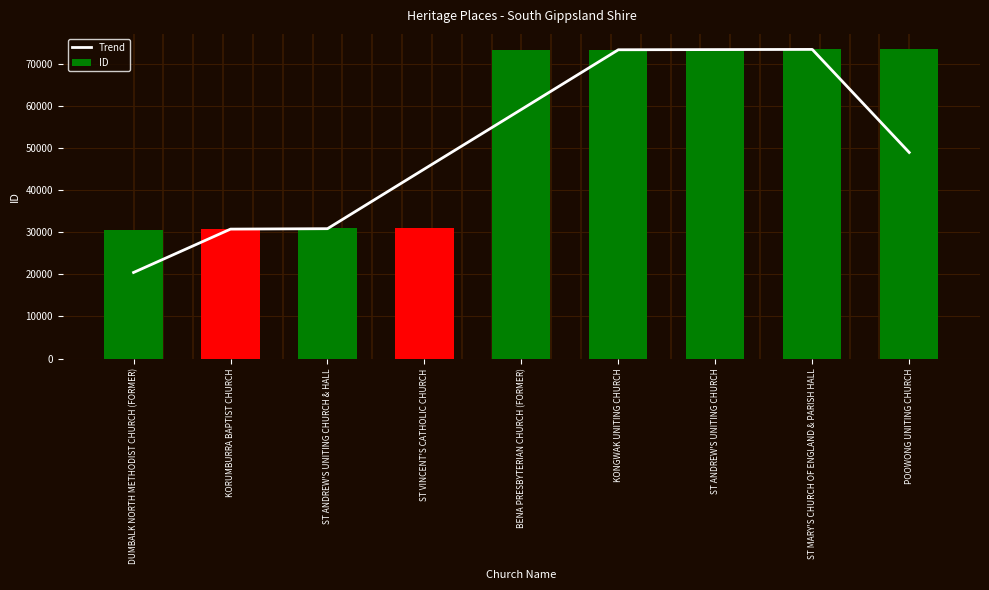

Which series has the largest total across all categories?

ID